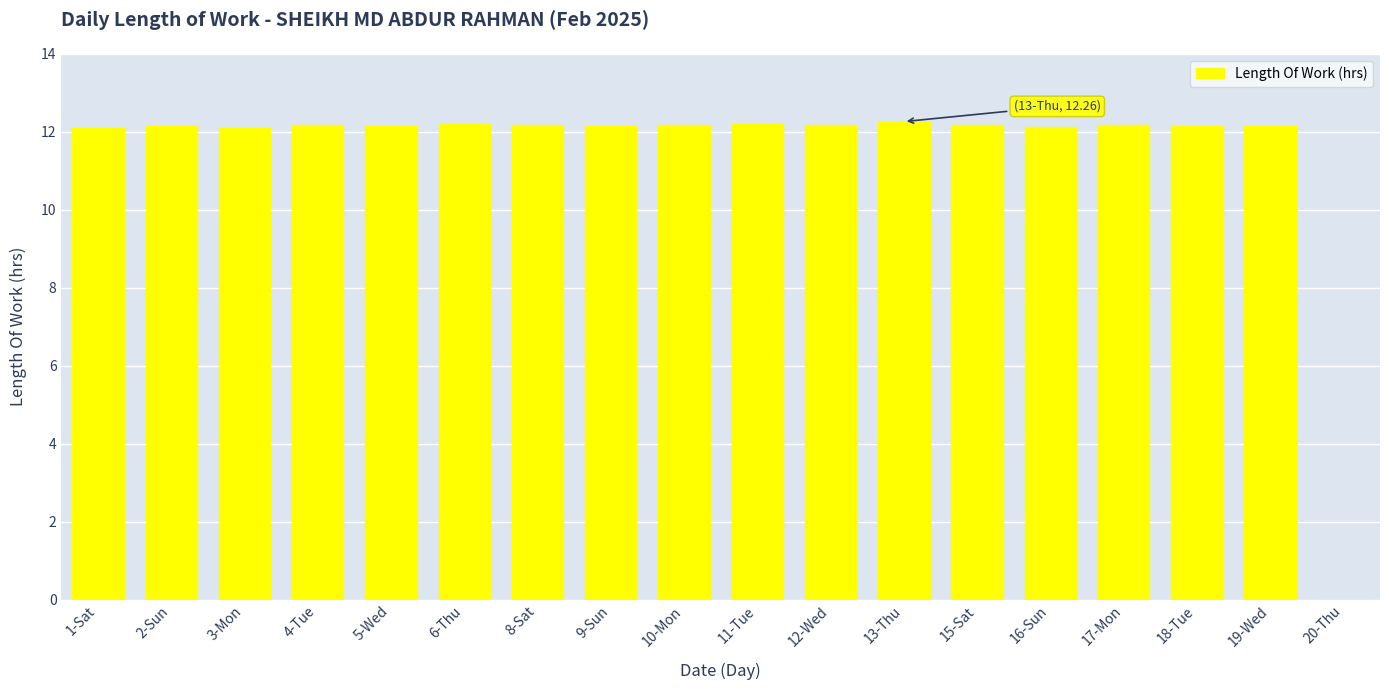

What is the sum of the values at 9-Sun and 12-Wed?

24.3